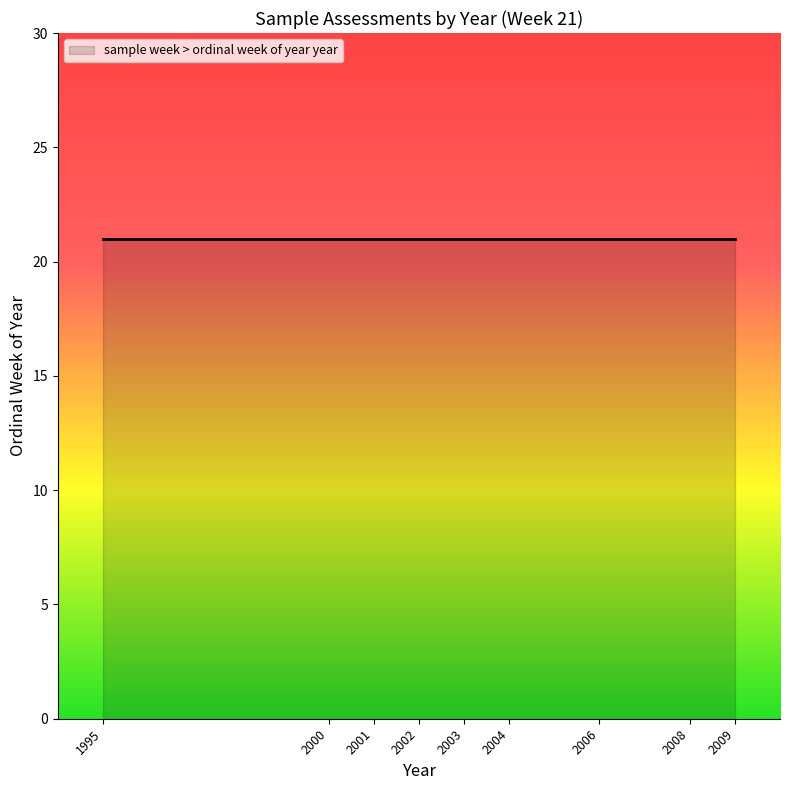

How many values are below 2004?

5